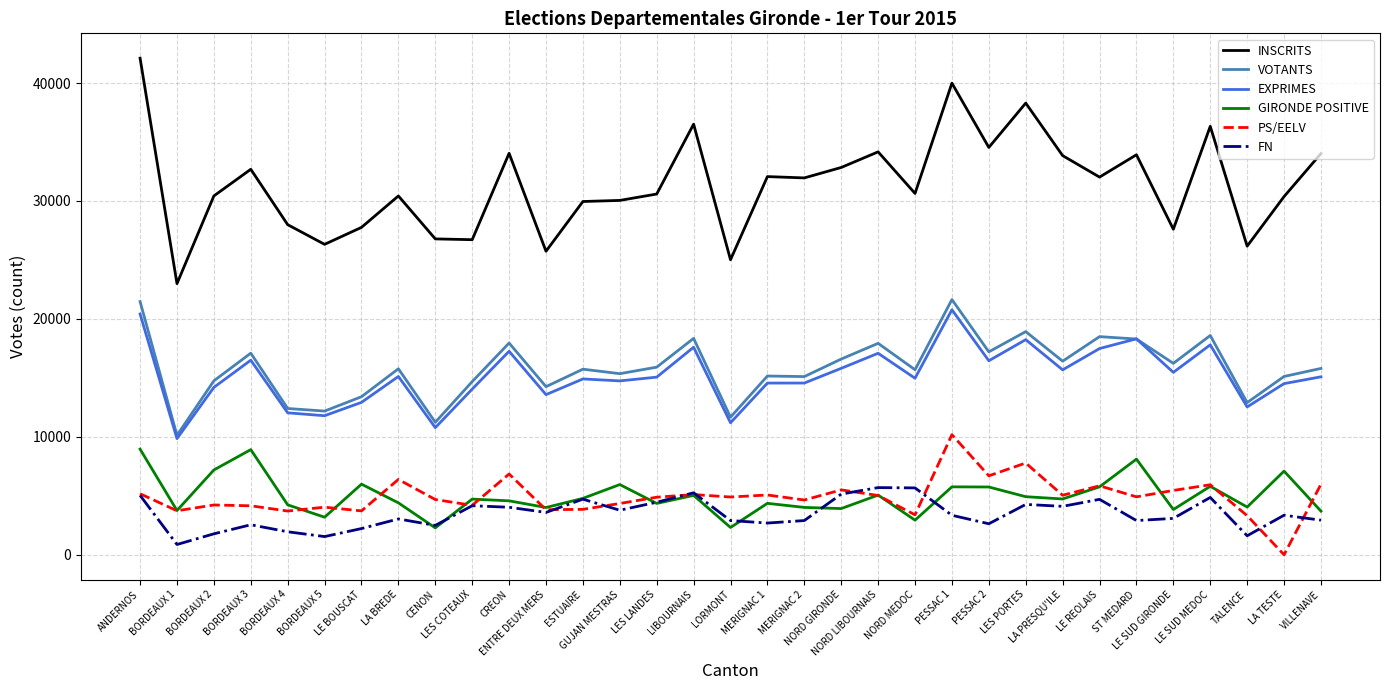

What is the total value across all series at PESSAC 2?

83267